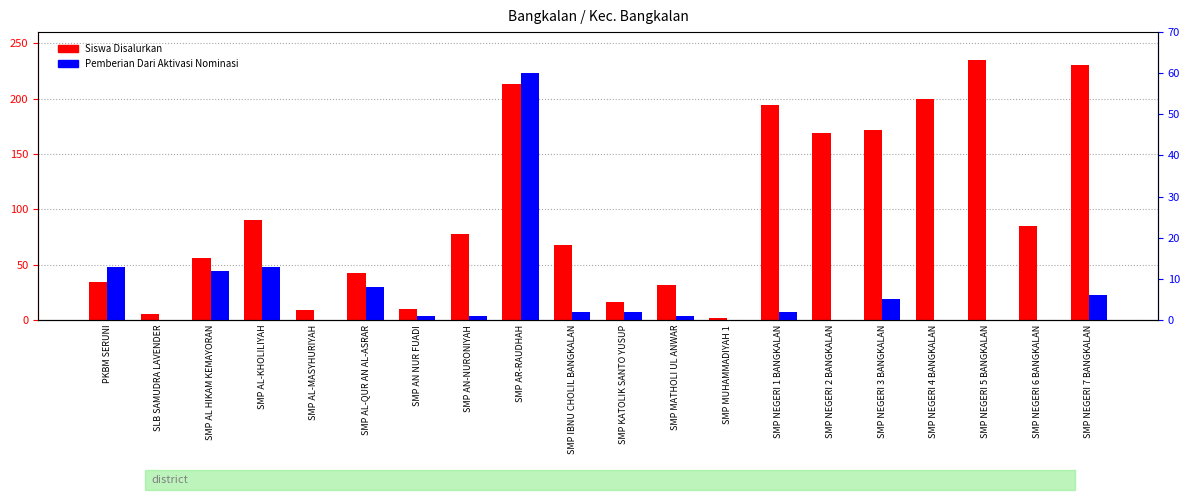

Rank the categories by Siswa Disalurkan value from lowest to highest.

SMP MUHAMMADIYAH 1, SLB SAMUDRA LAVENDER, SMP AL-MASYHURIYAH, SMP AN NUR FUADI, SMP KATOLIK SANTO YUSUP, SMP MATHOLI UL ANWAR, PKBM SERUNI, SMP AL-QUR AN AL-ASRAR, SMP AL HIKAM KEMAYORAN, SMP IBNU CHOLIL BANGKALAN, SMP AN-NURONIYAH, SMP NEGERI 6 BANGKALAN, SMP AL-KHOLILIYAH, SMP NEGERI 2 BANGKALAN, SMP NEGERI 3 BANGKALAN, SMP NEGERI 1 BANGKALAN, SMP NEGERI 4 BANGKALAN, SMP AR-RAUDHAH, SMP NEGERI 7 BANGKALAN, SMP NEGERI 5 BANGKALAN